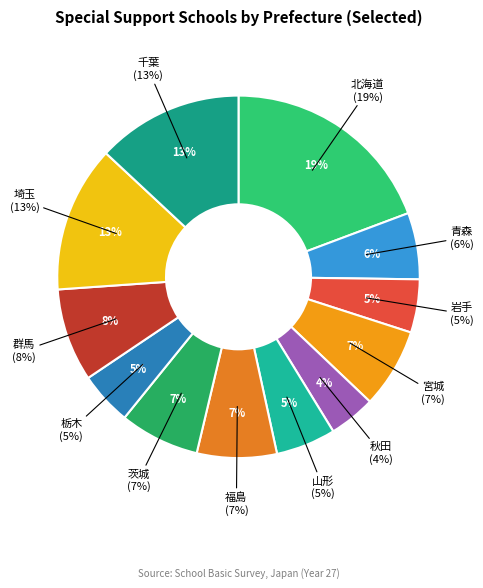

Rank the categories by value from highest to lowest.

北海道, 埼玉, 千葉, 群馬, 宮城, 福島, 茨城, 青森, 山形, 岩手, 栃木, 秋田